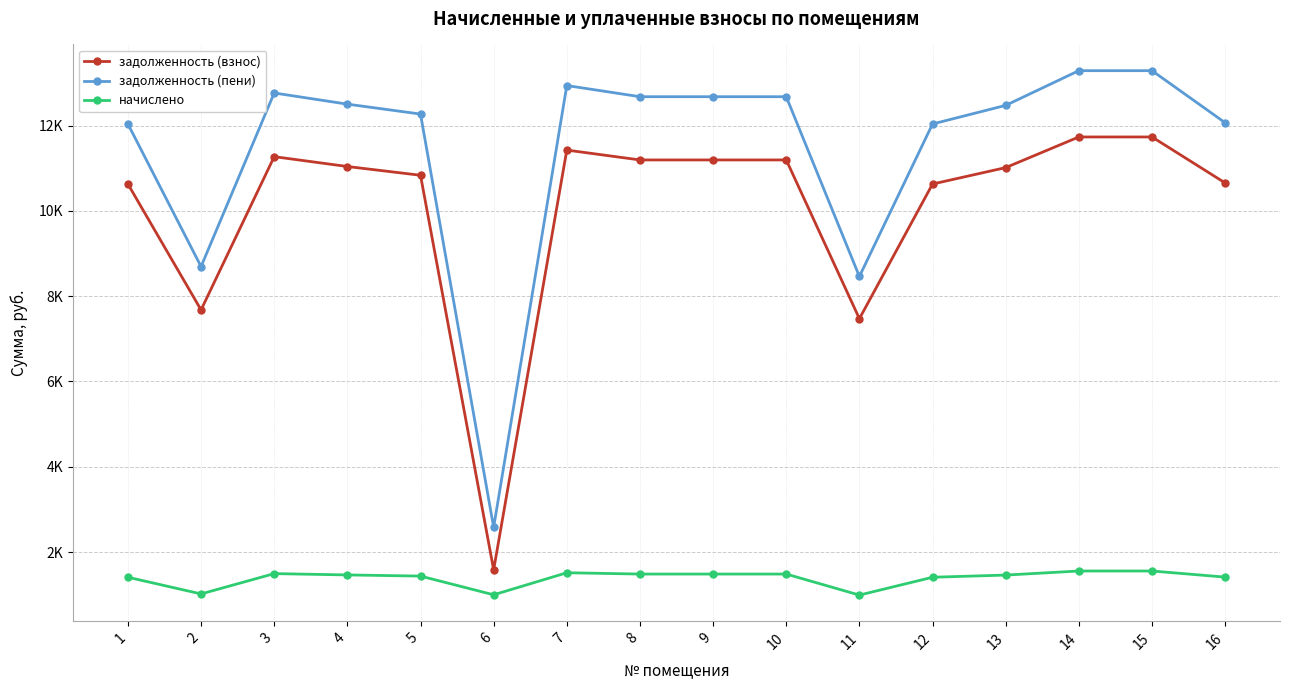

Which category has the highest value across all series?

14